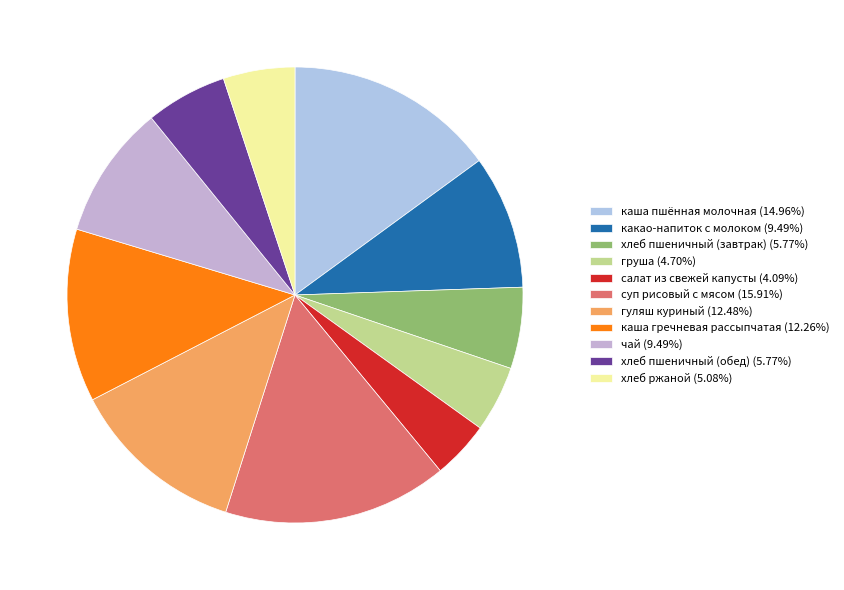

The хлеб ржаной slice represents 19% of the pie. True or false?

False